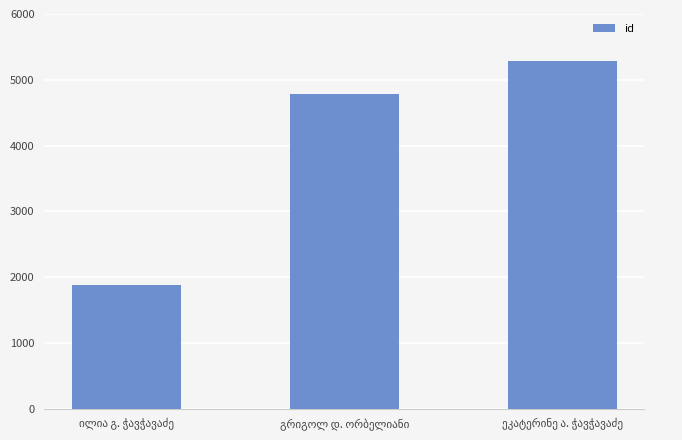

What is the value of the 2nd bar from the left?

4781